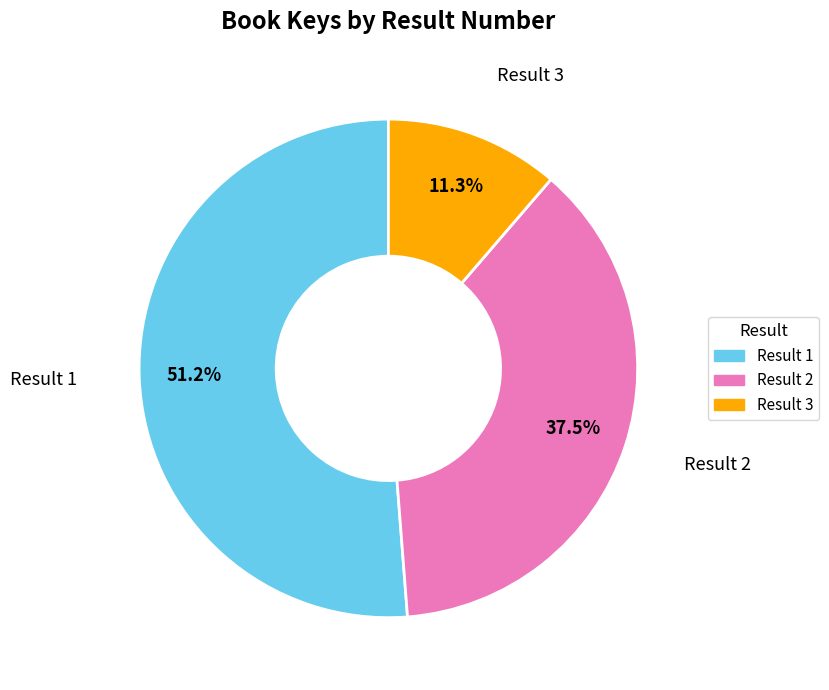

Is there a majority slice in this chart?

Yes